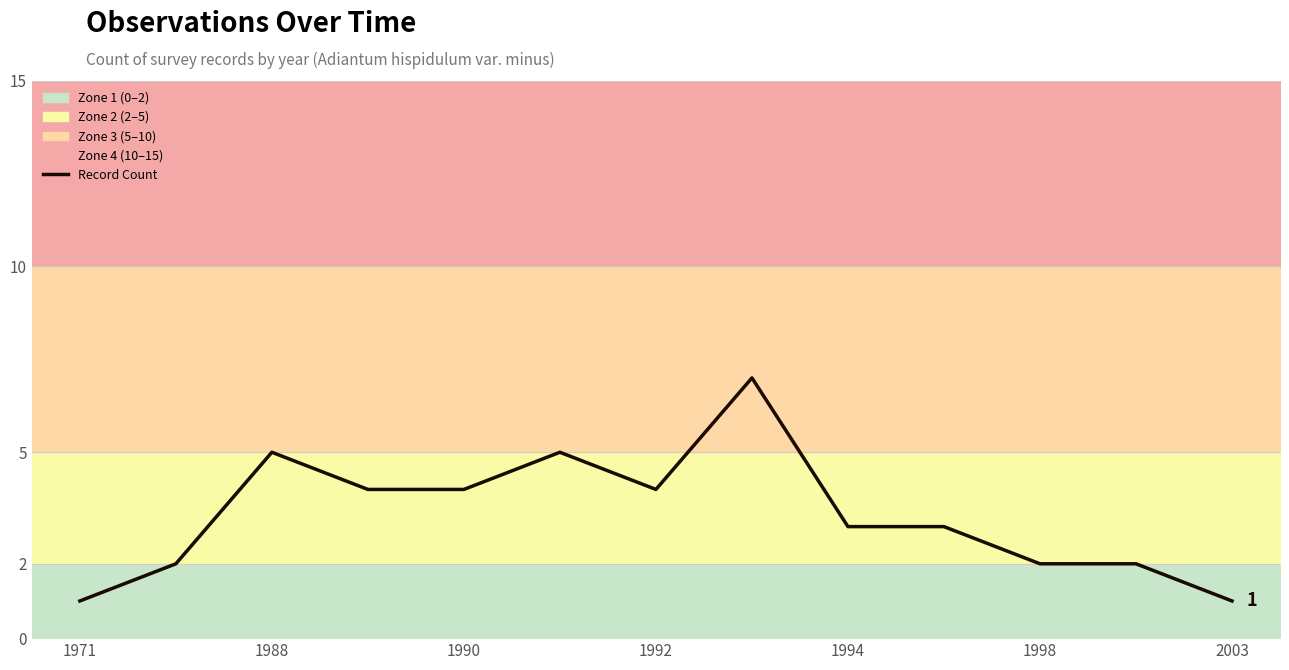

What is the maximum value for Record Count?

7